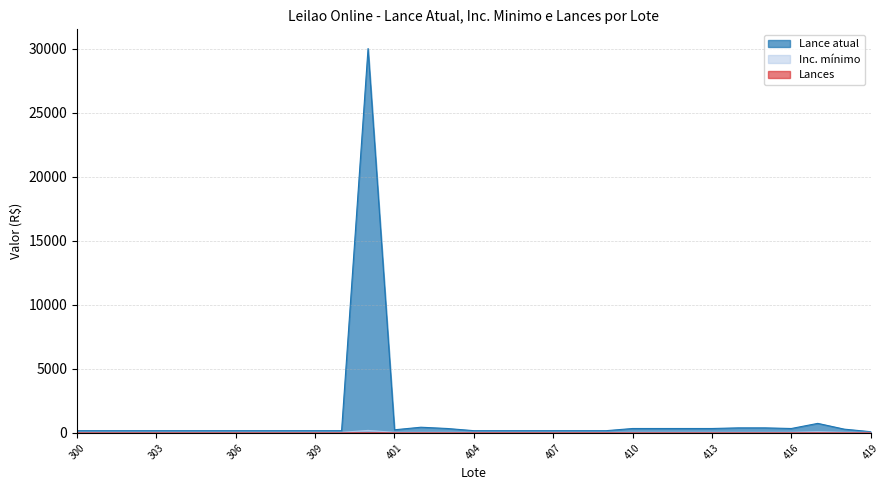

Is it true that Inc. minimo equals 50 at 308?

True